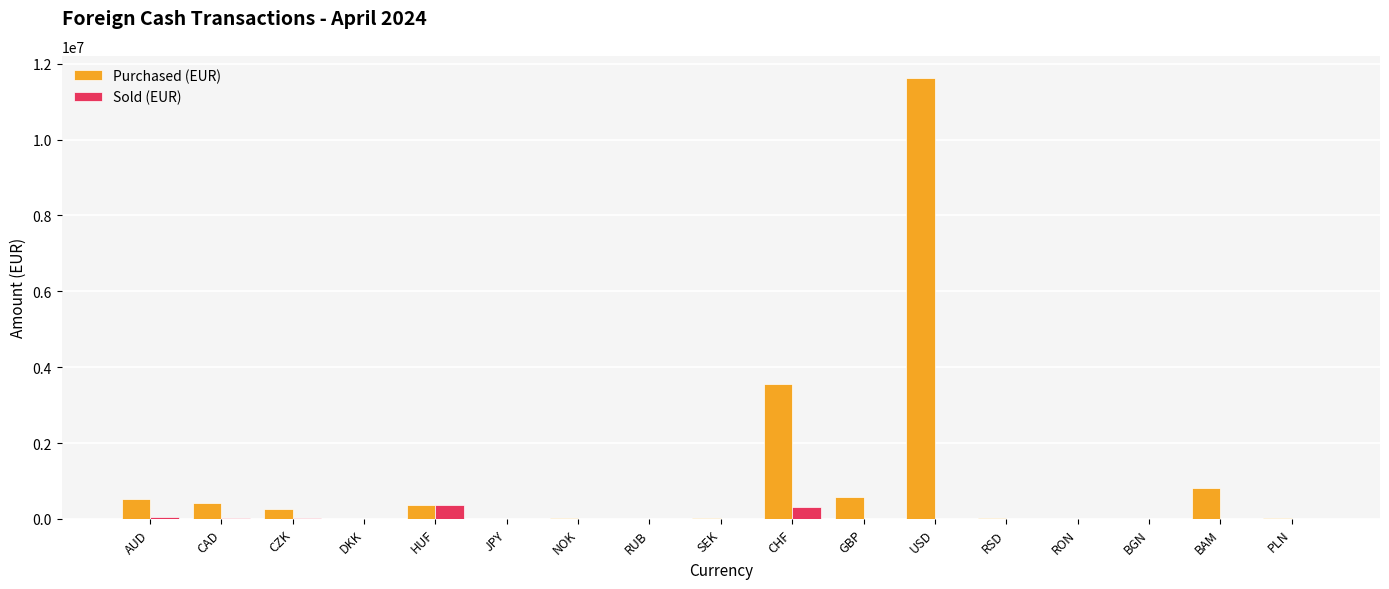

What is the total value across all series at HUF?

732869